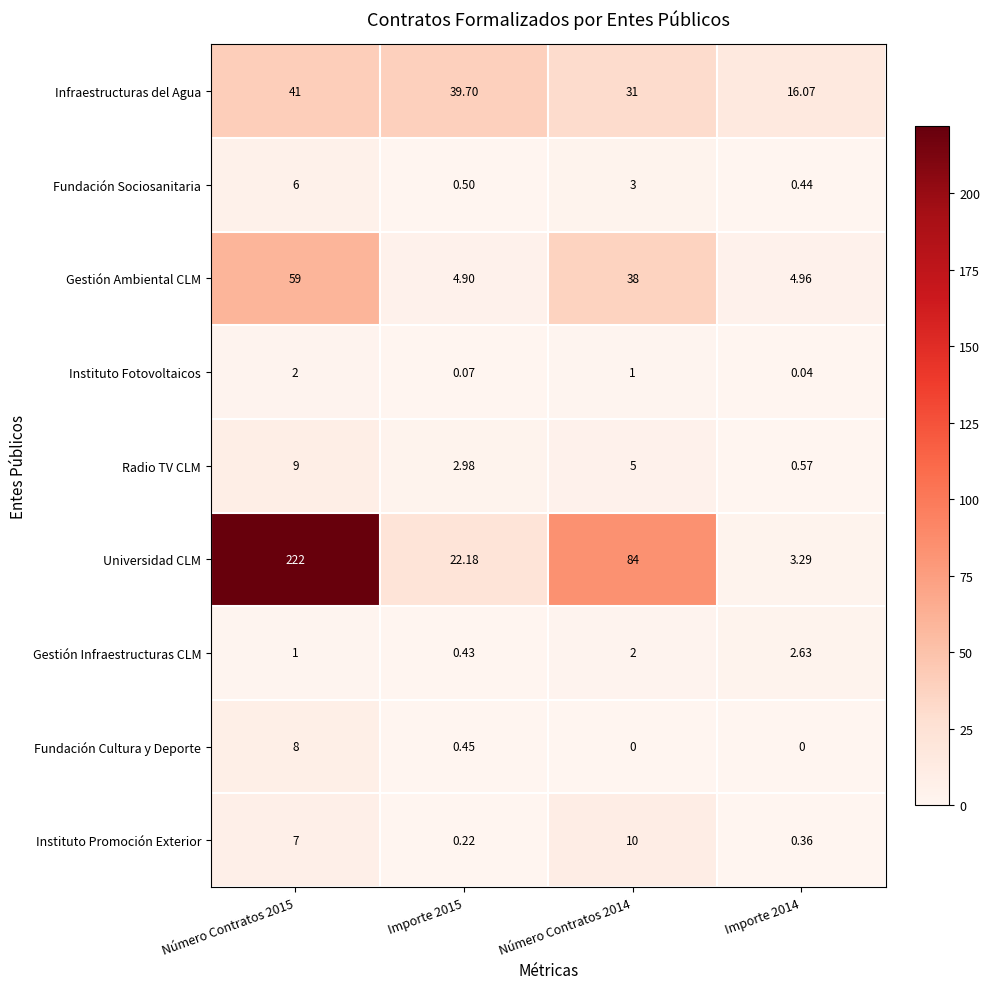

Which series changed the most between Número Contratos 2015 and Importe 2014?

Universidad CLM